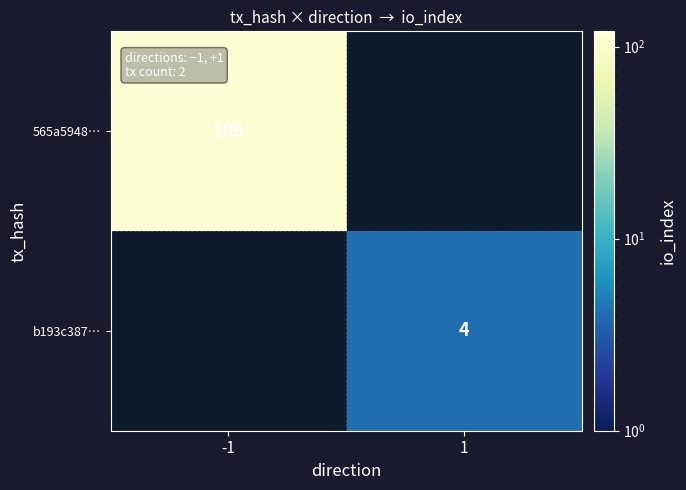

True or false: 565a5948… has a value of 109 at -1.

True